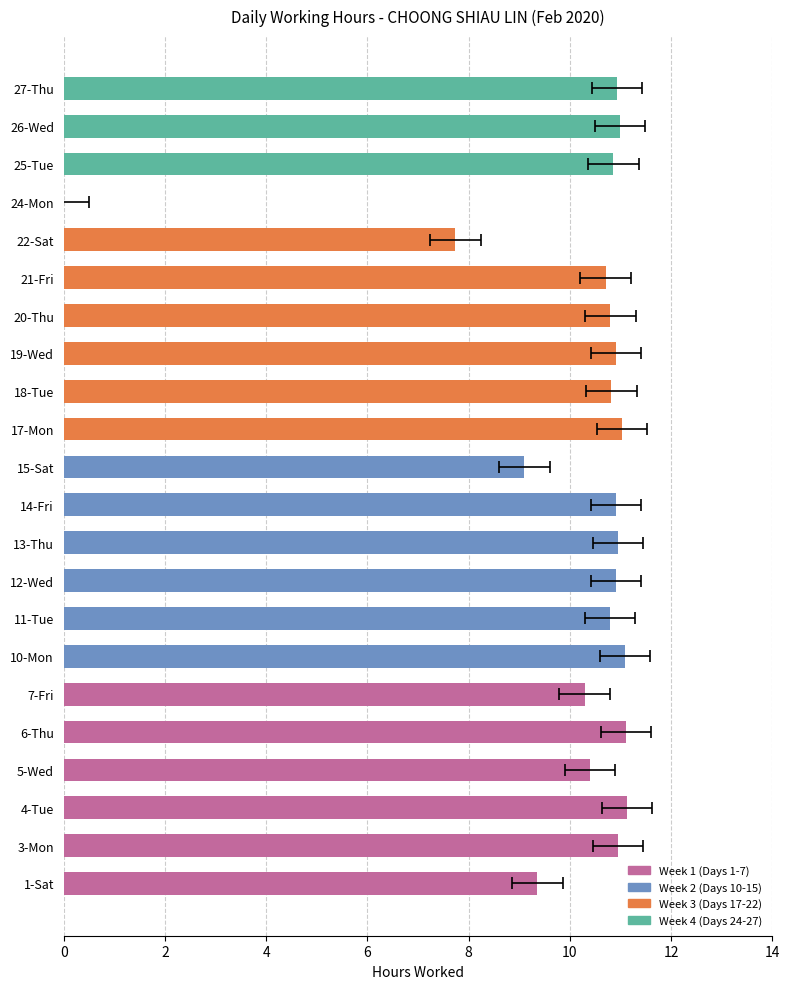

List the labels in order of value, smallest first.

24-Mon, 22-Sat, 15-Sat, 1-Sat, 7-Fri, 5-Wed, 21-Fri, 11-Tue, 20-Thu, 18-Tue, 25-Tue, 12-Wed, 14-Fri, 19-Wed, 27-Thu, 3-Mon, 13-Thu, 26-Wed, 17-Mon, 10-Mon, 6-Thu, 4-Tue